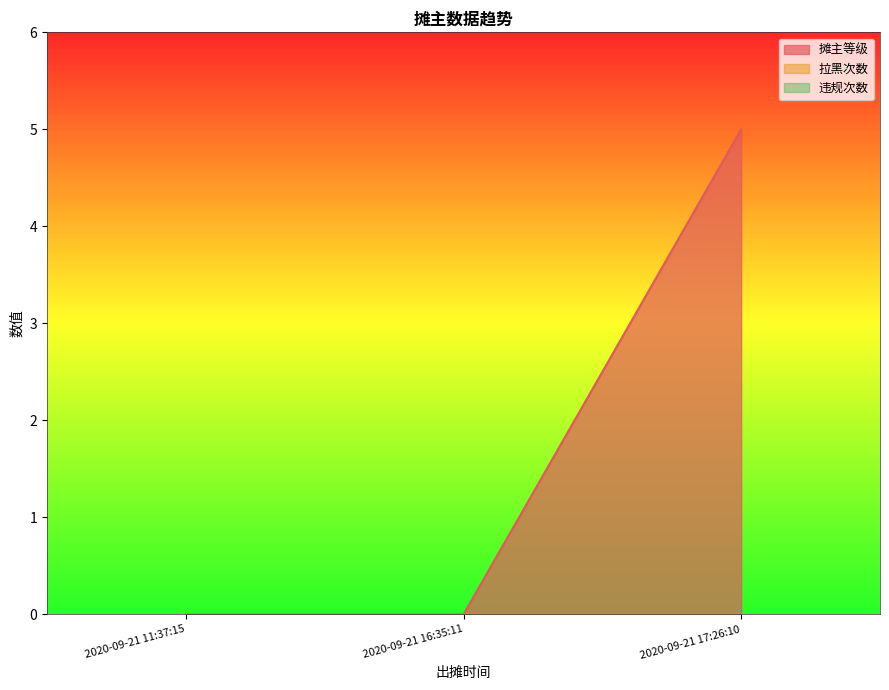

At which category is the sum across all series the highest?

2020-09-21 17:26:10